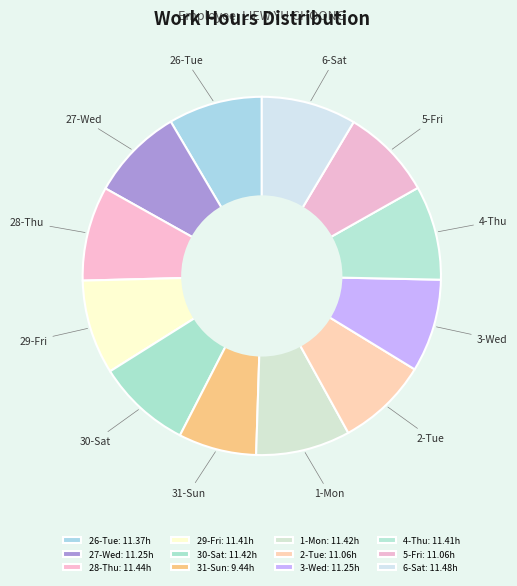

Which slice is the smallest?

31-Sun